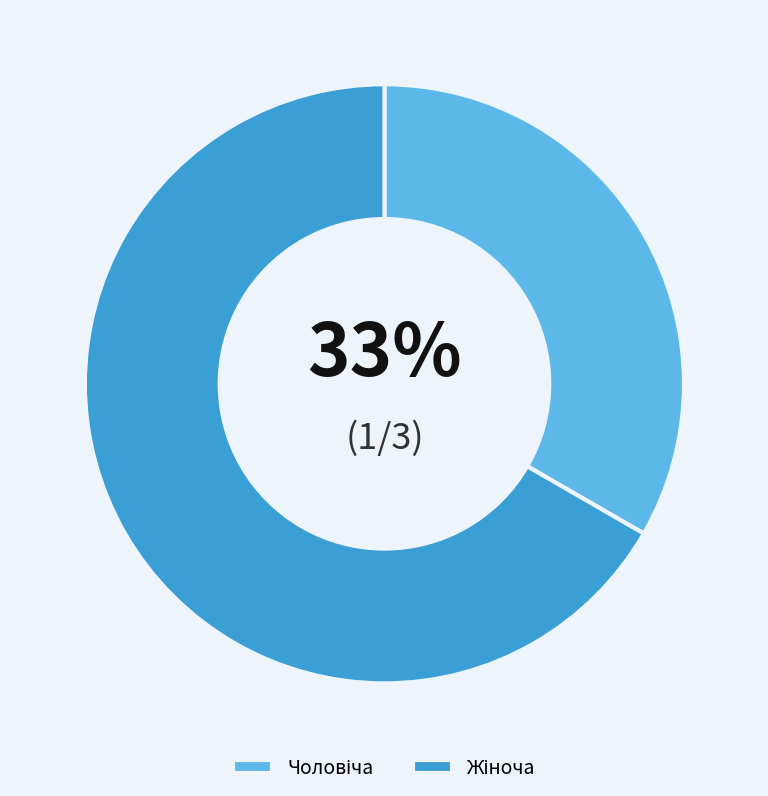

Does any single category account for the majority?

Yes